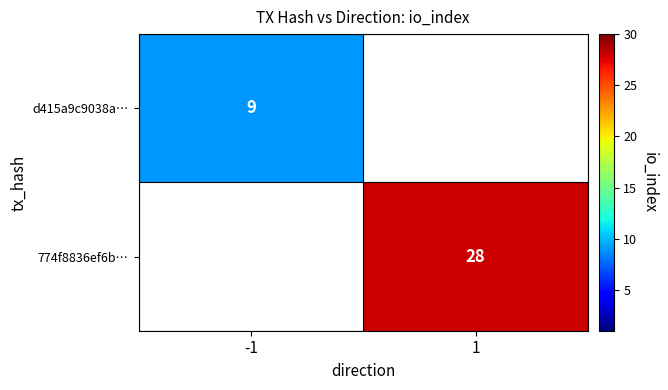

The value of 774f8836ef6b… at 1 is 17. True or false?

False